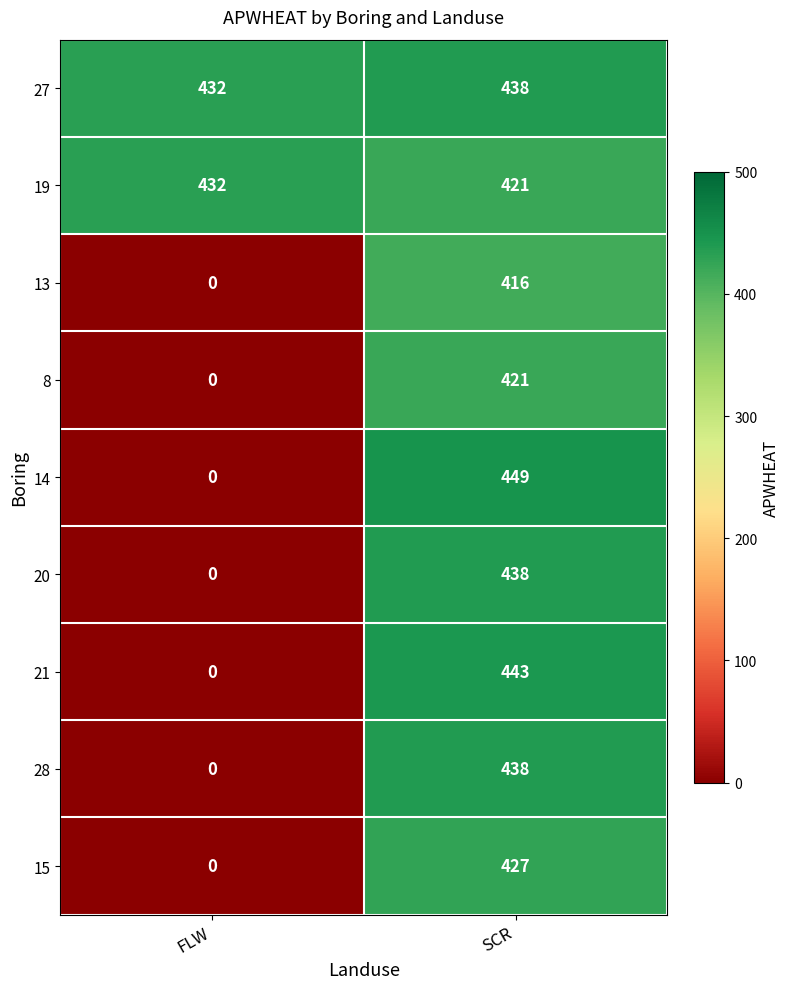

Reading right to left, transcribe all the data shown in this chart.

27: SCR=438	FLW=432
19: SCR=421	FLW=432
13: SCR=416	FLW=0
8: SCR=421	FLW=0
14: SCR=449	FLW=0
20: SCR=438	FLW=0
21: SCR=443	FLW=0
28: SCR=438	FLW=0
15: SCR=427	FLW=0